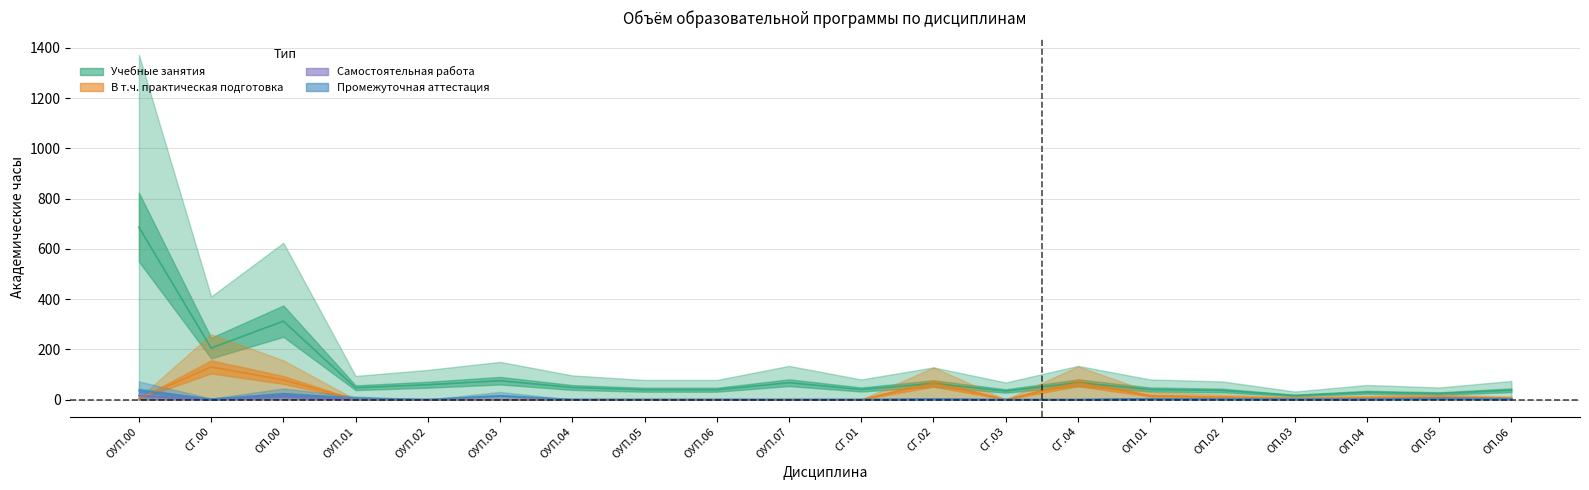

What is the approximate value of Промежуточная аттестация at ОП.05?

4